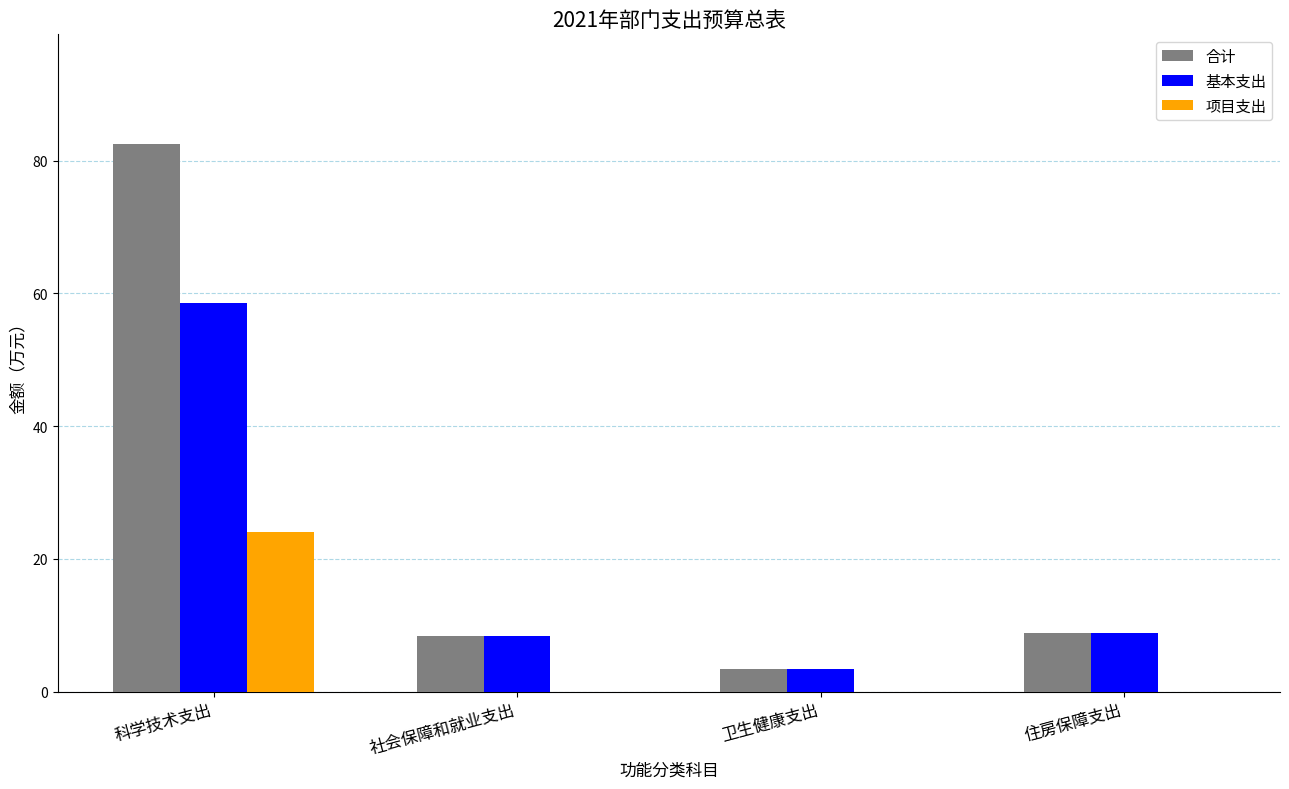

At which category is the sum across all series the highest?

科学技术支出